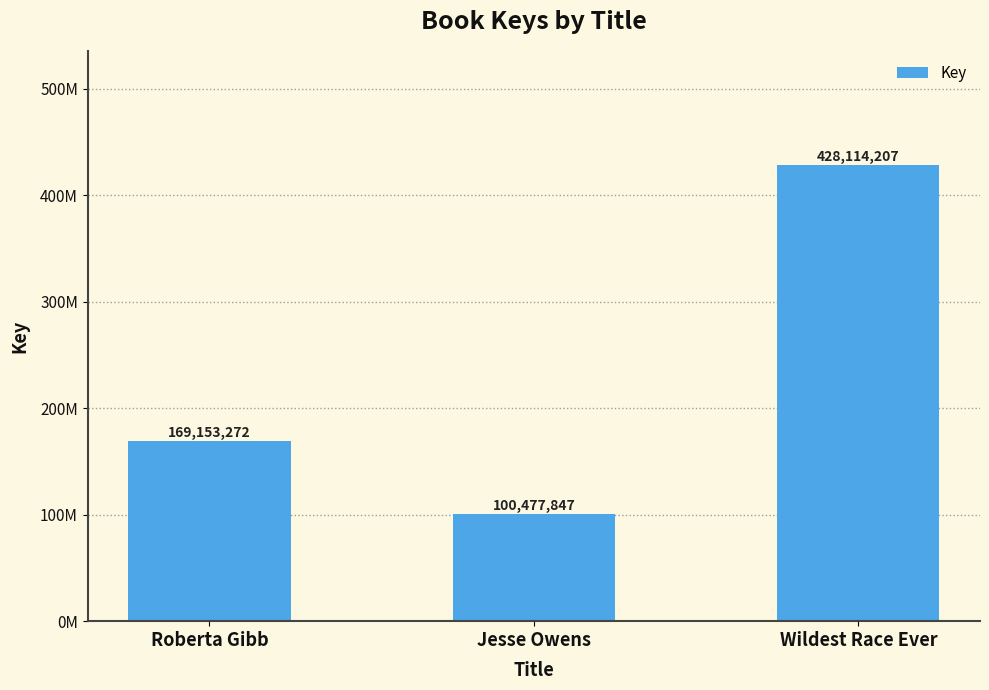

Which label corresponds to the largest value in the chart?

Wildest Race Ever